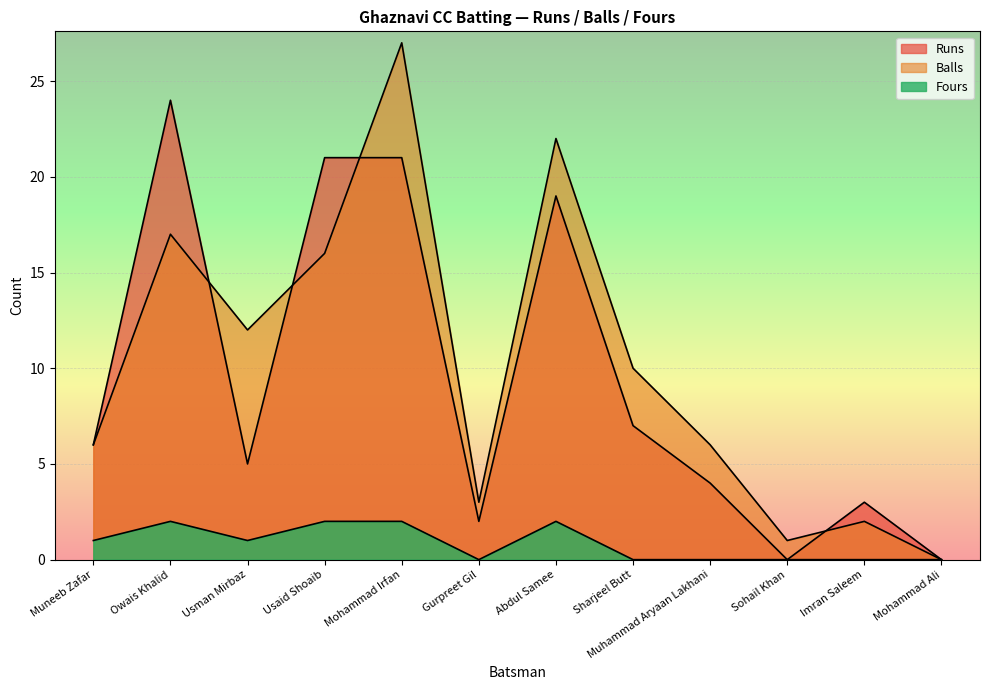

What is the sum of all Runs values?

112